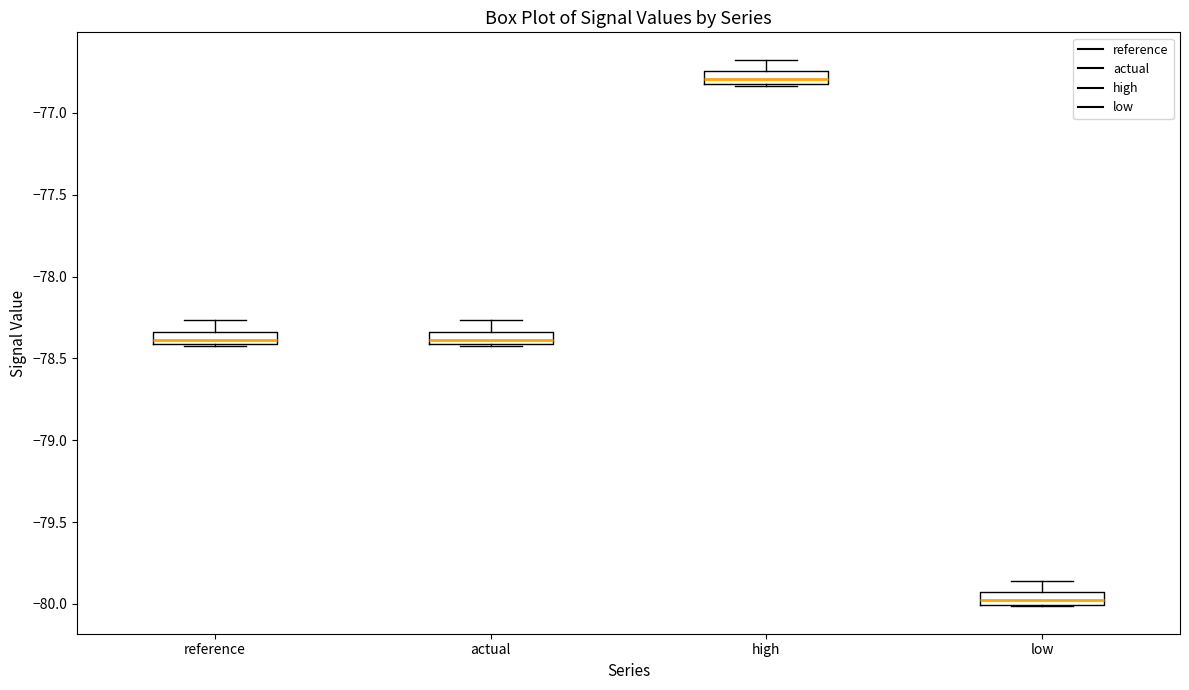

Reading left to right, read every box against the y-axis: the position of its median line, the range the box covers, and the ends of its whiskers. The values are not printed on the chart, so give them approximately, as read against the axis.

reference: median -78.40 (inside the box), box -78.40 to -78.35, whiskers -78.45 to -78.25
actual: median -78.40 (inside the box), box -78.40 to -78.35, whiskers -78.45 to -78.25
high: median -76.80 (inside the box), box -76.80 to -76.75, whiskers -76.85 to -76.65
low: median -80.00 (inside the box), box -80.00 to -79.95, whiskers -80.00 to -79.85